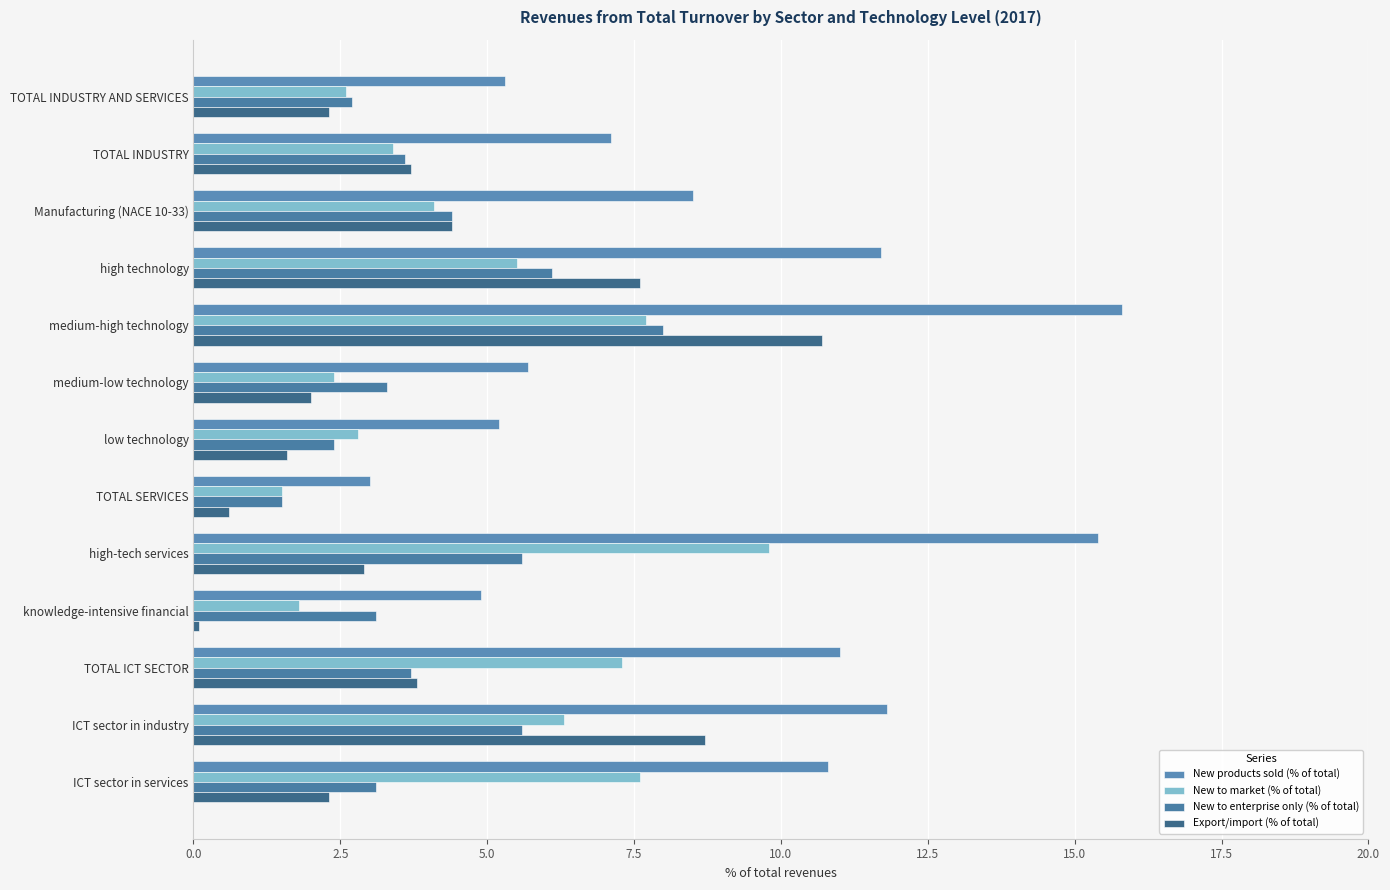

How many categories are shown in the chart?

13